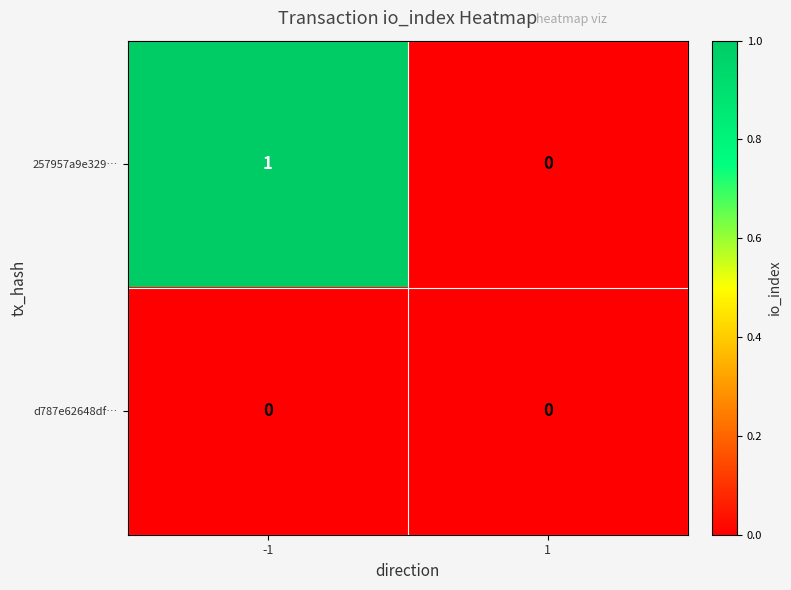

Reading right to left, extract all data points from this chart.

257957a9e329…: 1=0	-1=1
d787e62648df…: 1=0	-1=0